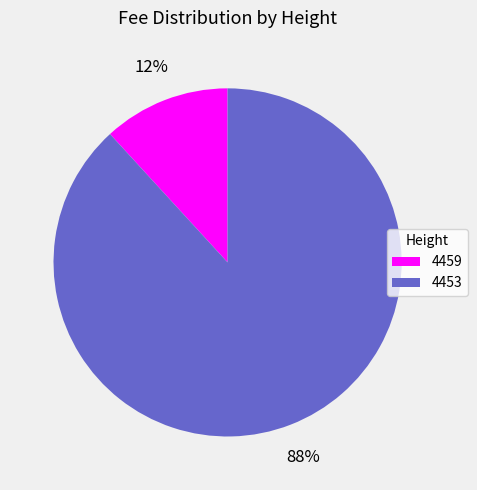

Do 4453 and 4459 together represent more than half of the pie?

Yes